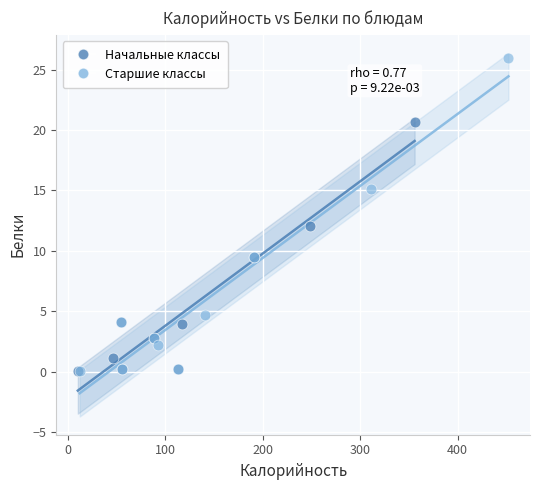

Which series contains the highest Y value?

Старшие классы